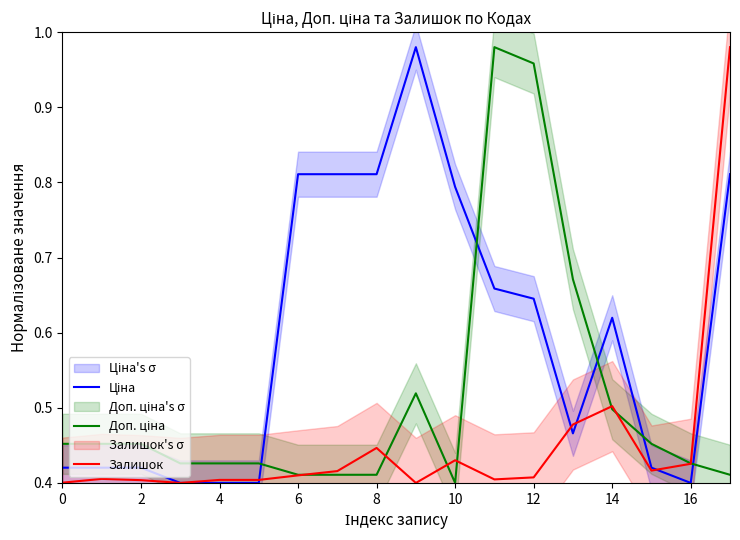

How many interior local peaks does the Доп. ціна series have?

2